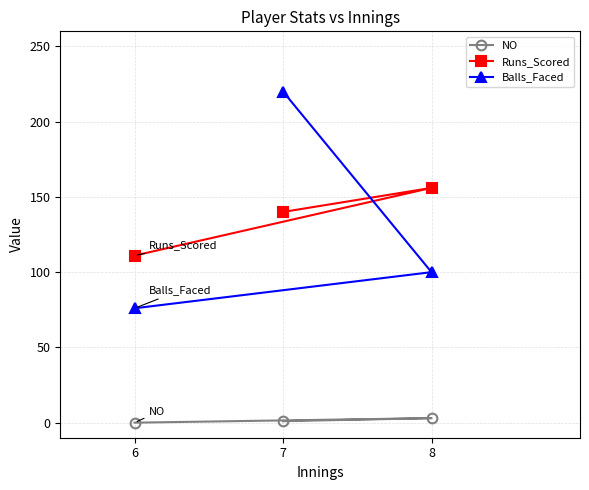

The value of Balls_Faced at 7 is 104. True or false?

False